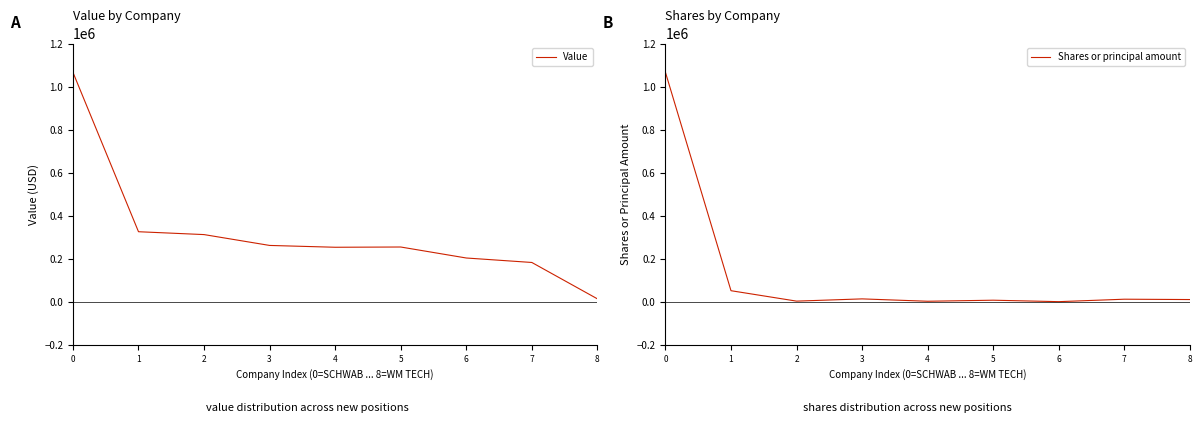

At how many categories does at least one series exceed 151374?

8